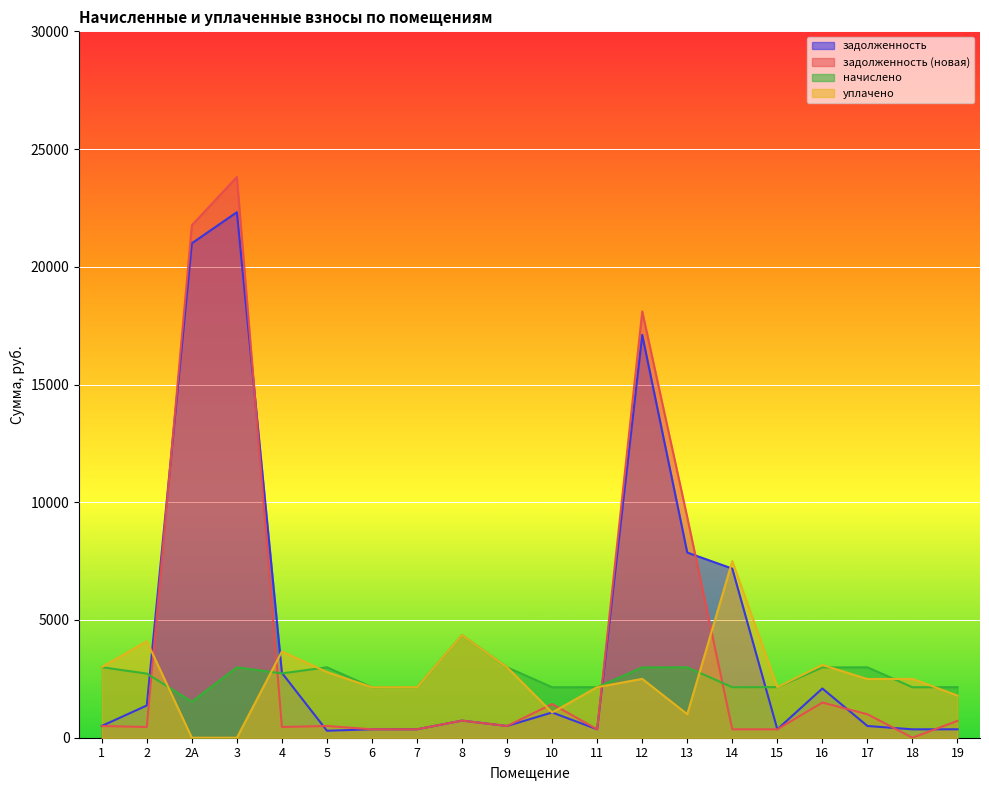

True or false: задолженность (новая) has more than 0 interior local peaks.

True